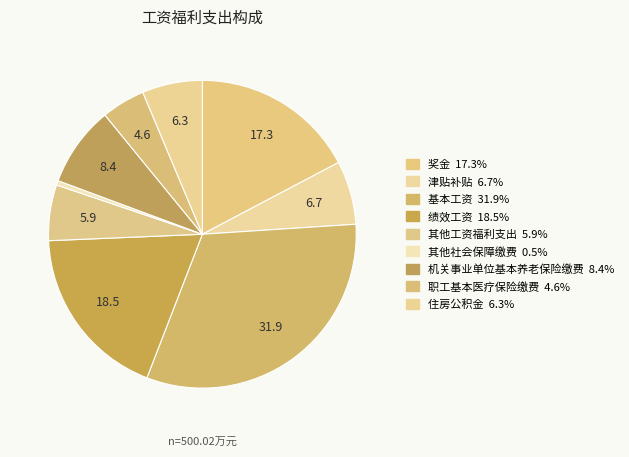

To the nearest percent, what percentage of the pie is 津贴补贴?

7%